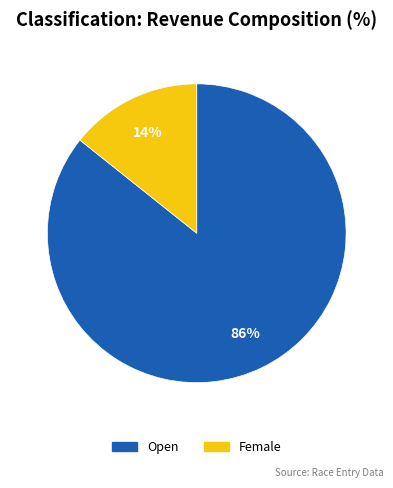

Rank the categories by value from lowest to highest.

Female, Open